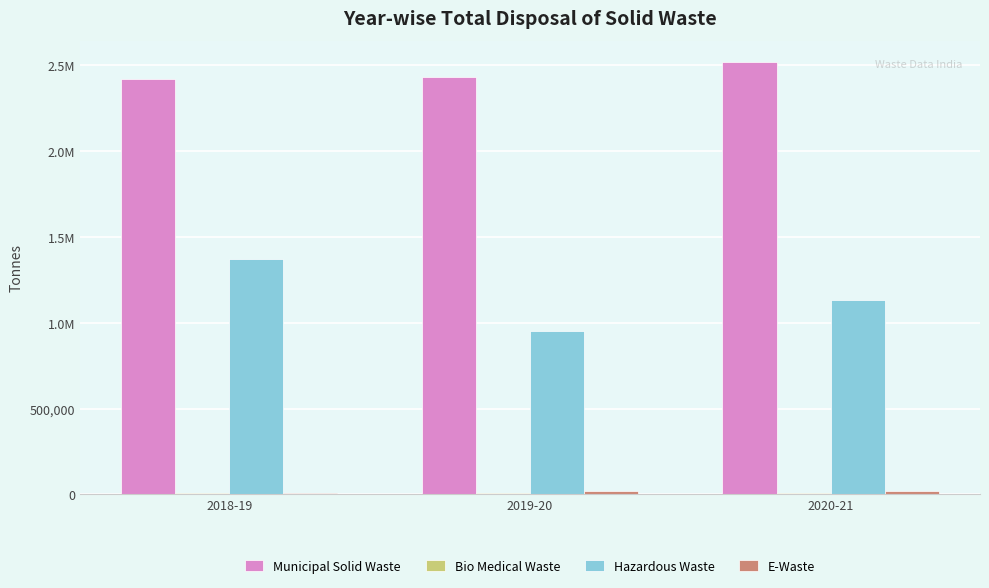

Does the chart contain stacked bars?

No